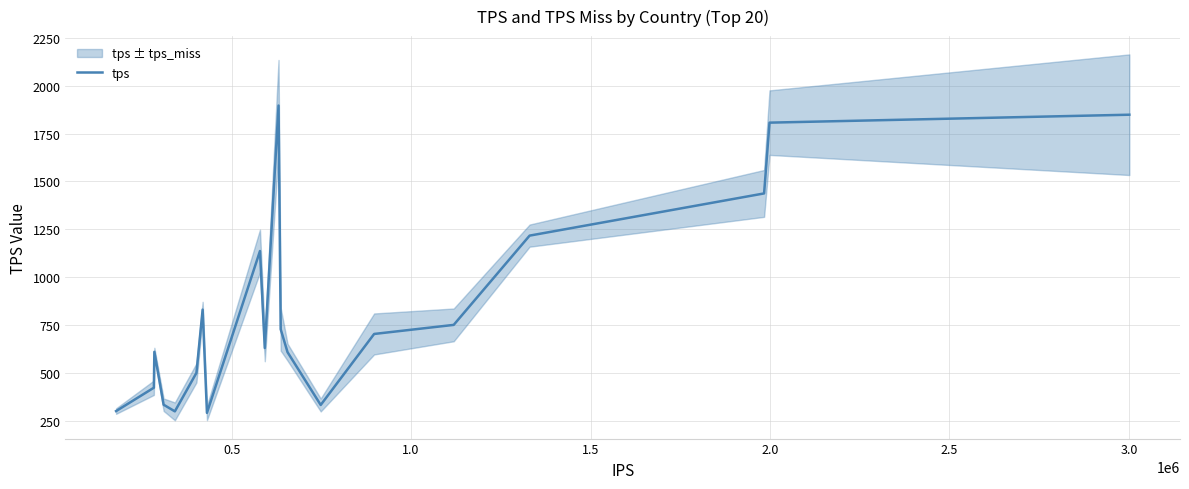

What is the lowest value of the tps series?

291.9